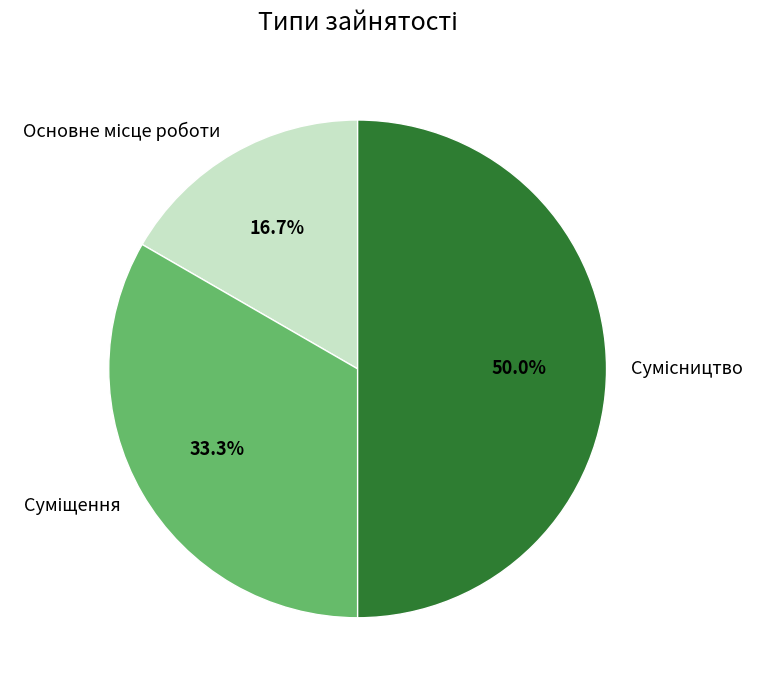

To the nearest percent, what is the combined percentage of Основне місце роботи and Сумісництво?

67%